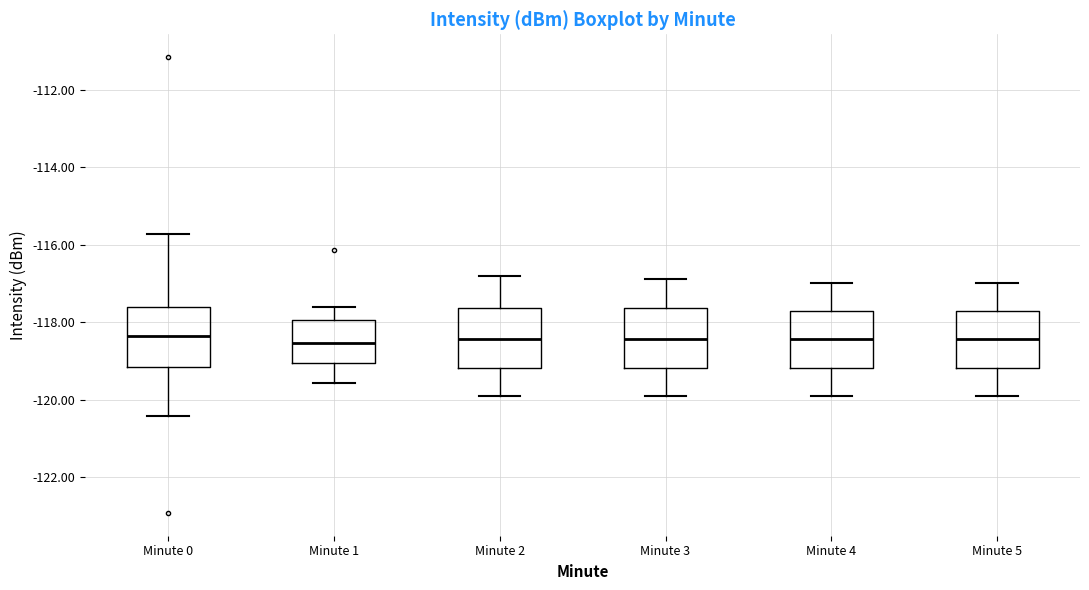

Where is the lower edge of the box for Minute 2 on the y-axis? The values are not printed on the chart, so give them approximately, as read against the axis.

-119.2